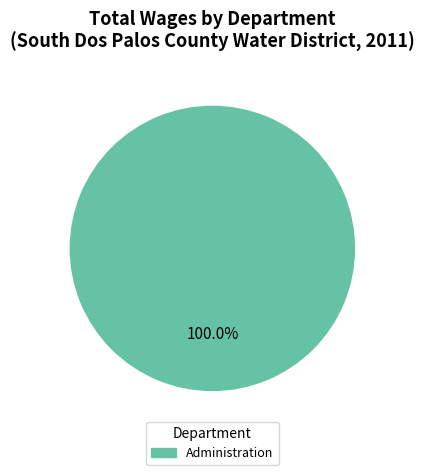

Is there any slice that represents more than half of the pie?

Yes